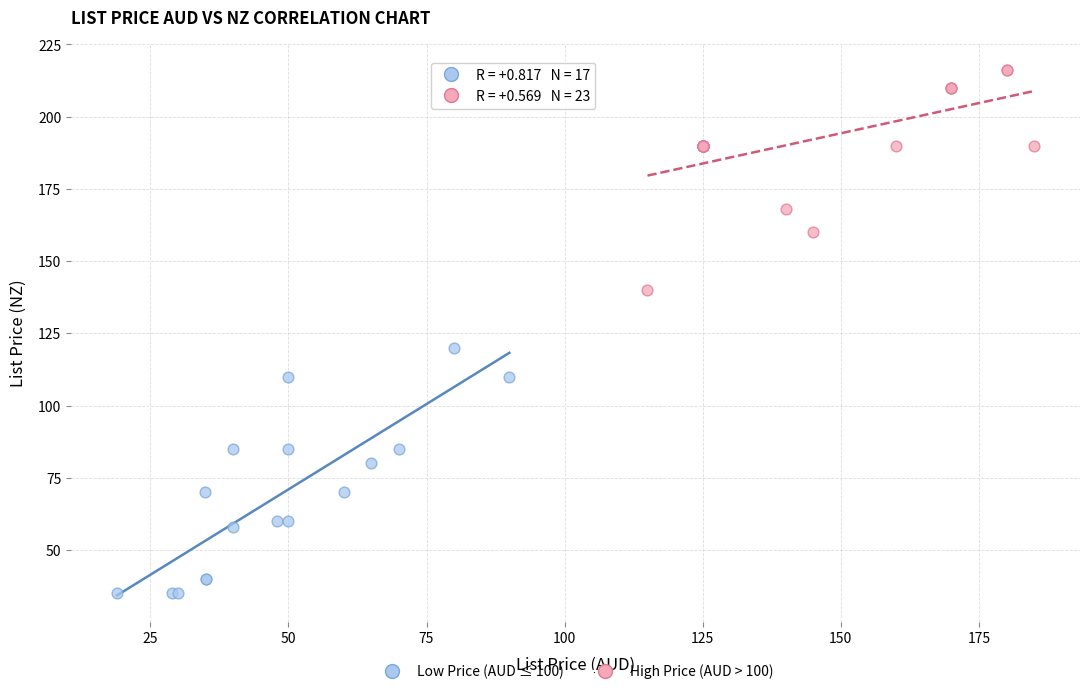

Which series has the widest spread of Y values?

Low Price (AUD ≤ 100)